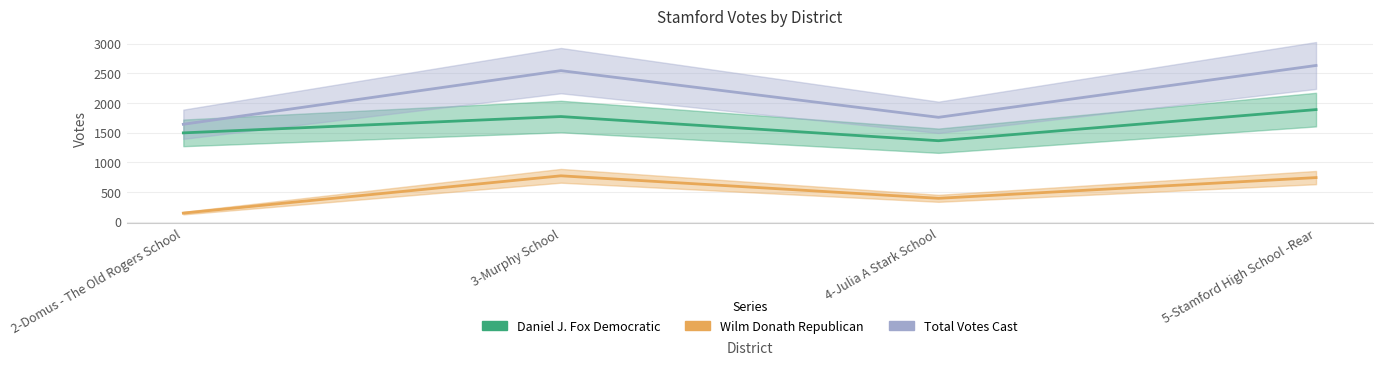

What position from the right is 5-Stamford High School -Rear?

1